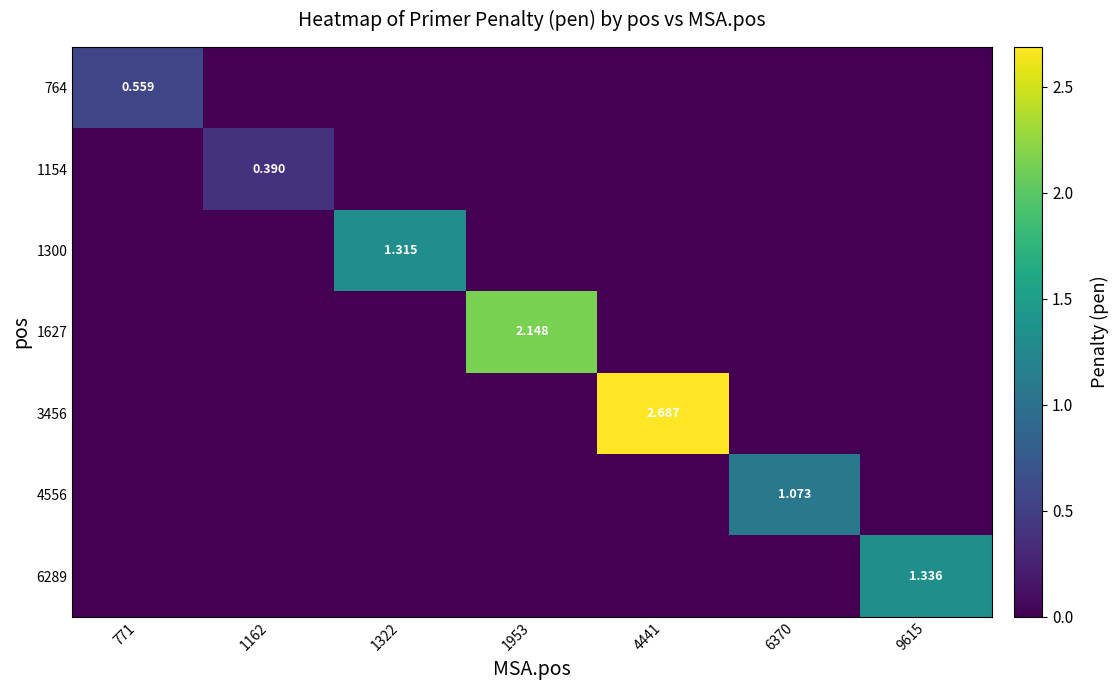

What is the maximum value shown in the chart?

2.7